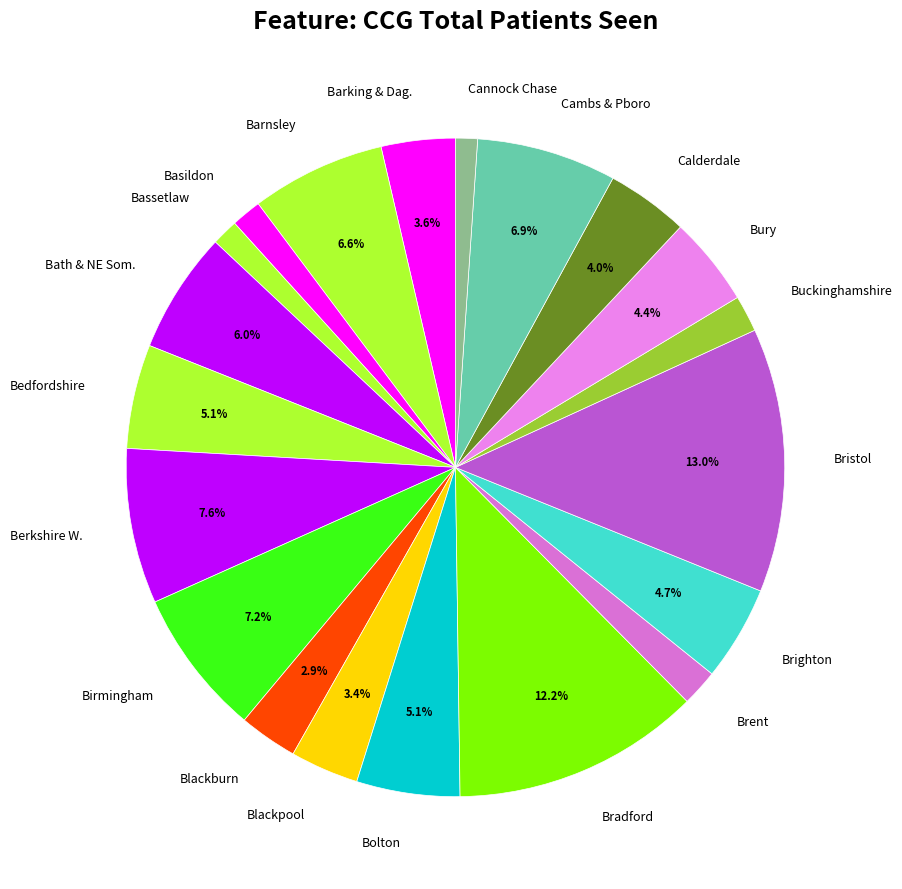

How much of the chart is everything except Blackburn?

97.1%